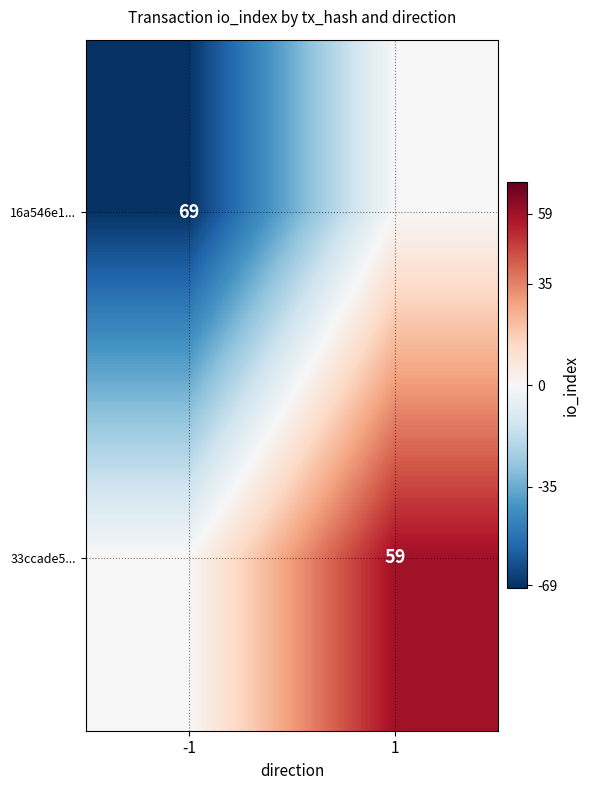

True or false: 33ccade5... has a value of 59 at 1.

True